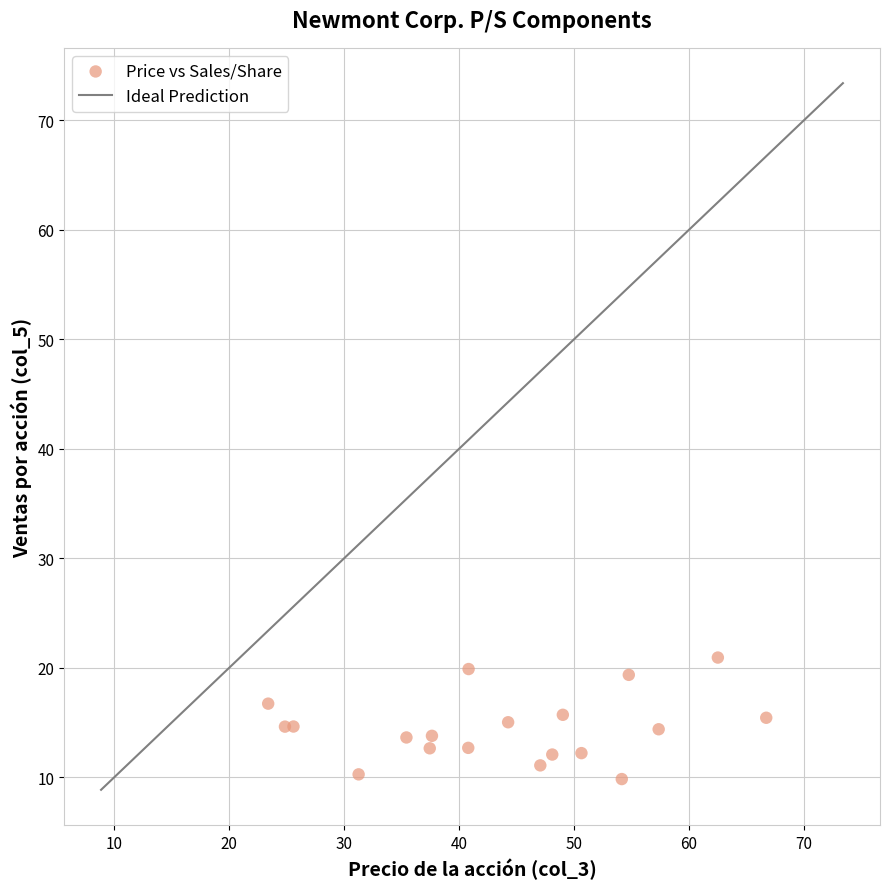

What is the range of X values (max minus min)?

43.3